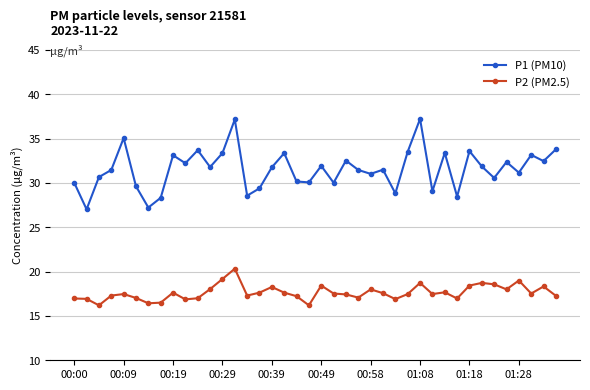

How many lines are shown in the chart?

2